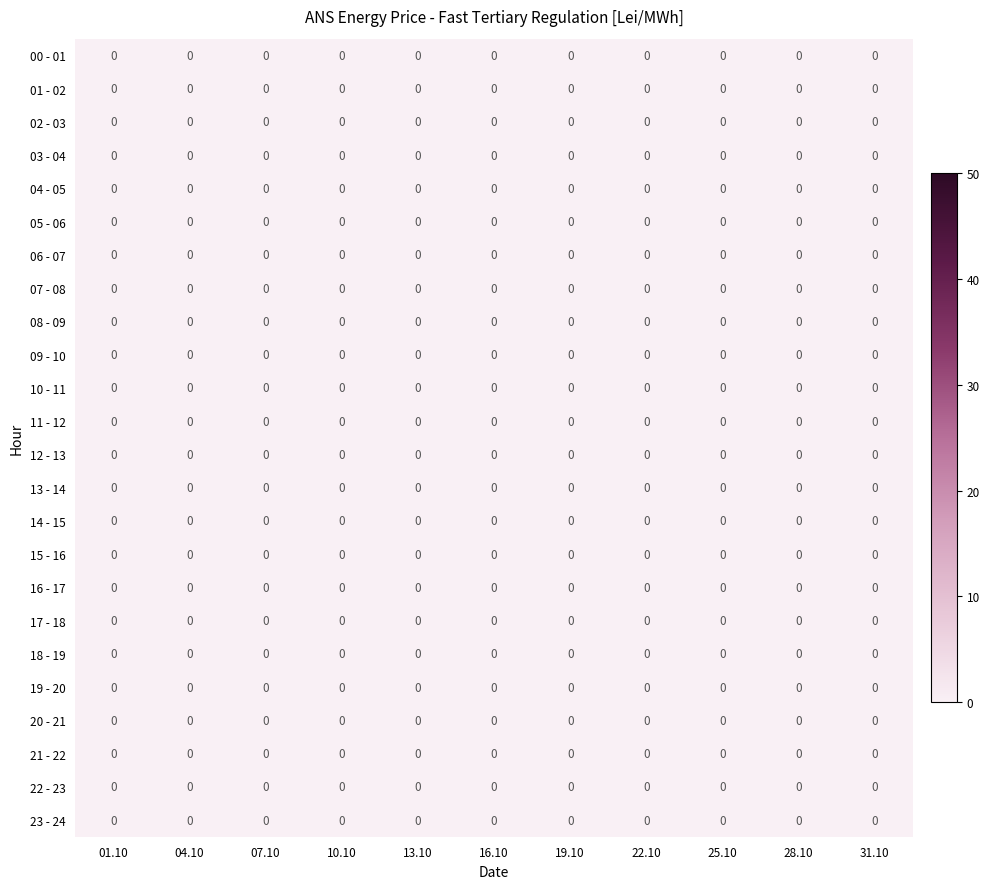

List the series in order of their peak value, highest first.

09 - 10, 10 - 11, 11 - 12, 19 - 20, 20 - 21, 21 - 22, 22 - 23, 06 - 07, 07 - 08, 08 - 09, 12 - 13, 13 - 14, 14 - 15, 15 - 16, 16 - 17, 17 - 18, 18 - 19, 23 - 24, 00 - 01, 01 - 02, 02 - 03, 03 - 04, 04 - 05, 05 - 06